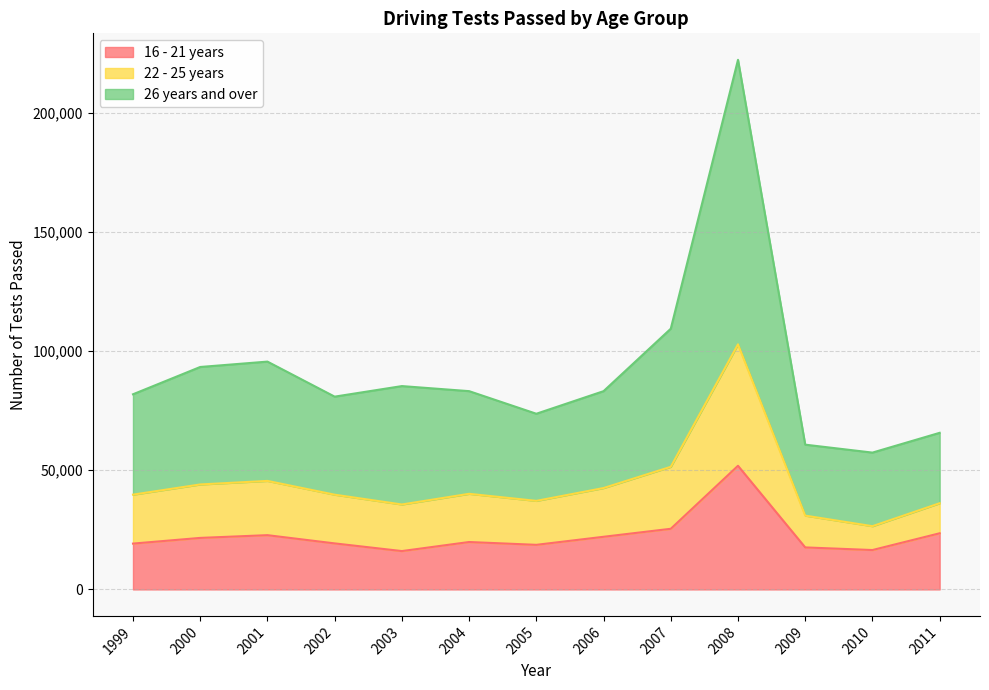

At which category is the sum across all series the highest?

2008